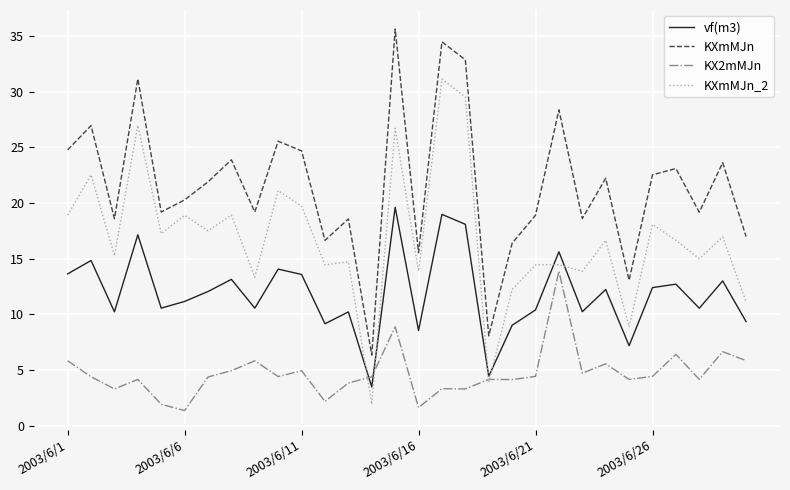

What are all the series names shown in the legend?

vf(m3), KXmMJn, KX2mMJn, KXmMJn_2